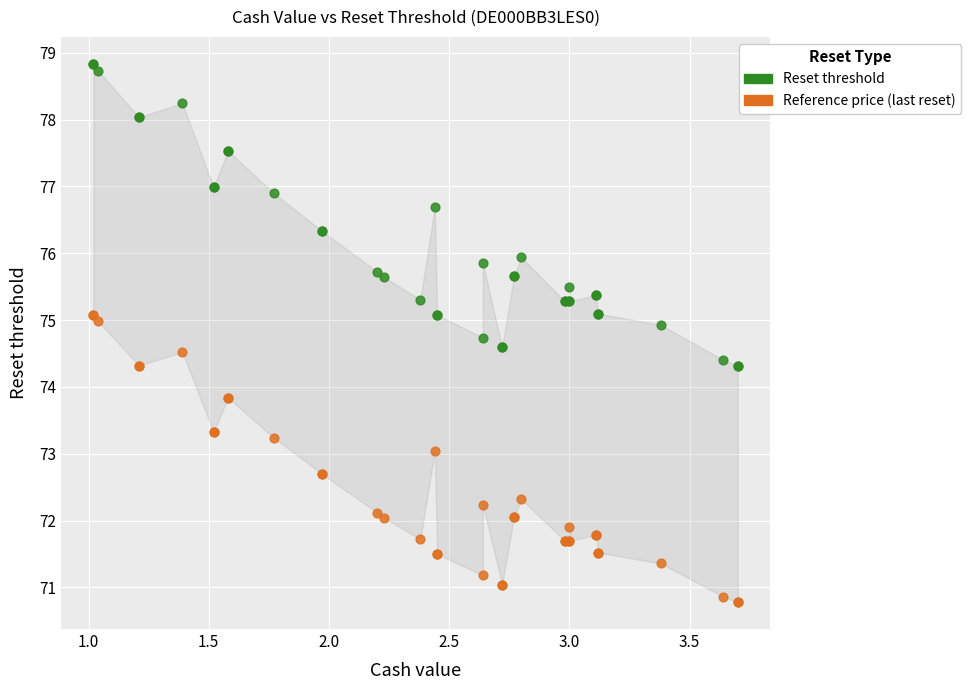

Which series has the widest spread of Y values?

Reset threshold